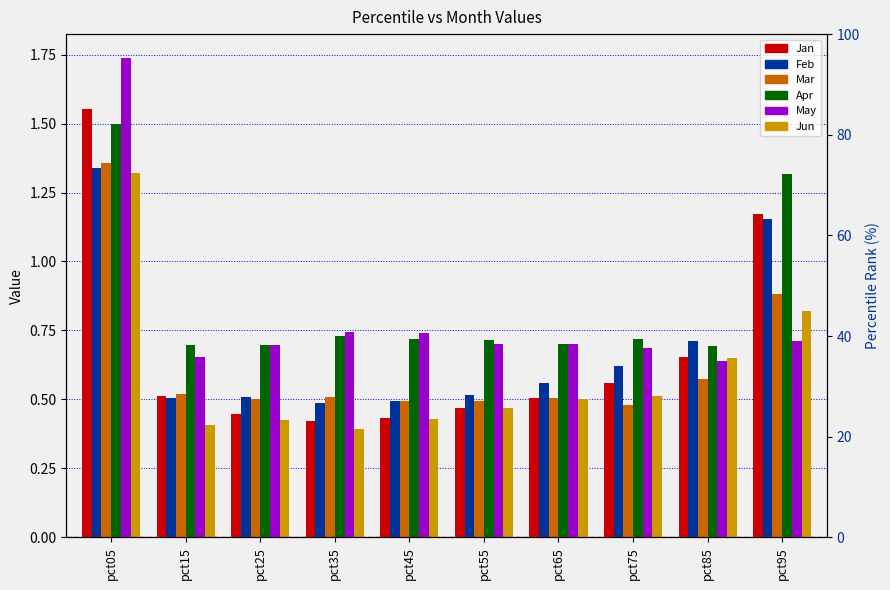

What are all the series names shown in the legend?

Jan, Feb, Mar, Apr, May, Jun